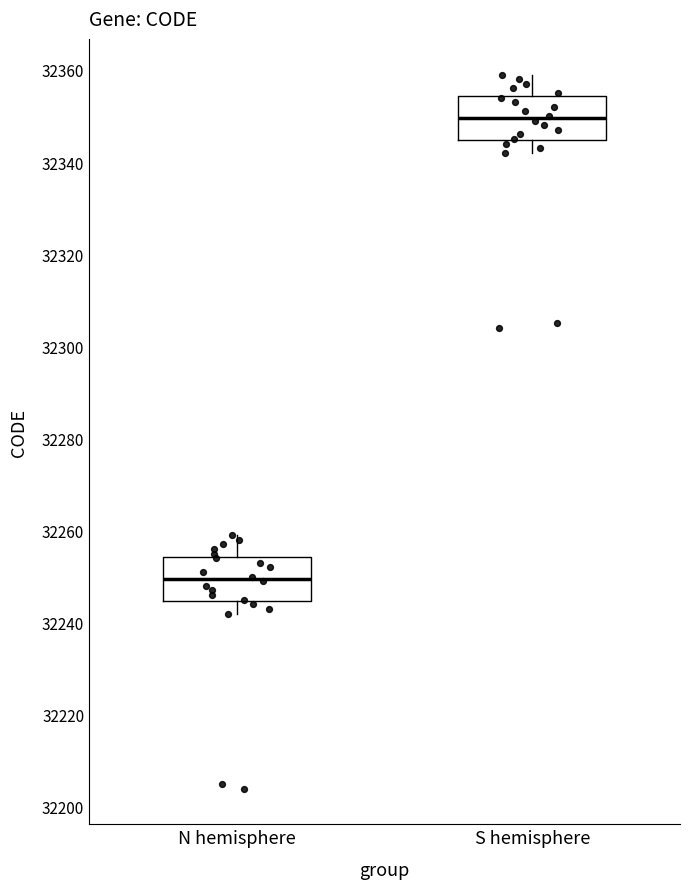

Which box's median line is the lowest?

N hemisphere